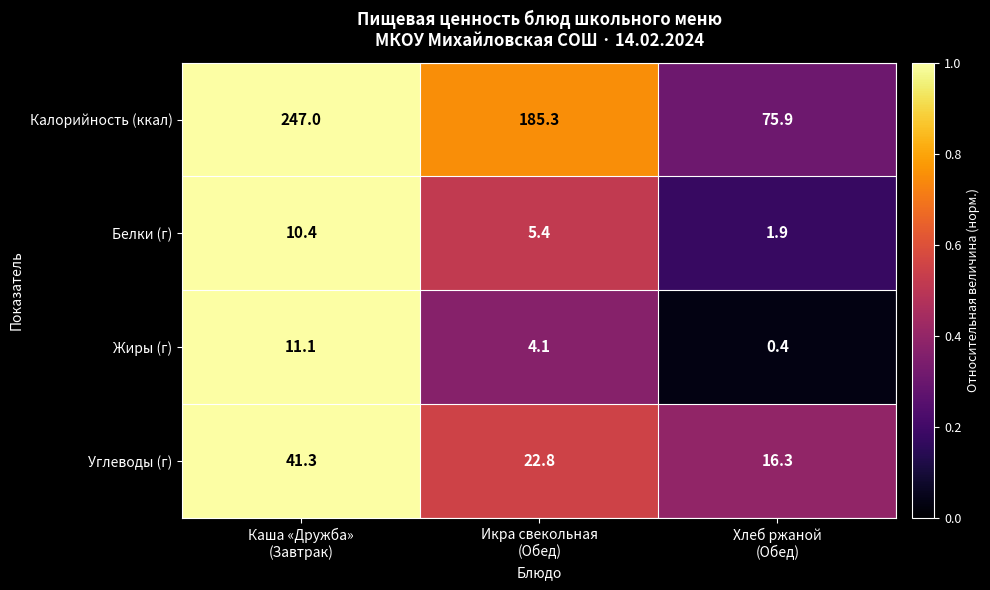

What is the total value across all series at Хлеб ржаной
(Обед)?

94.5